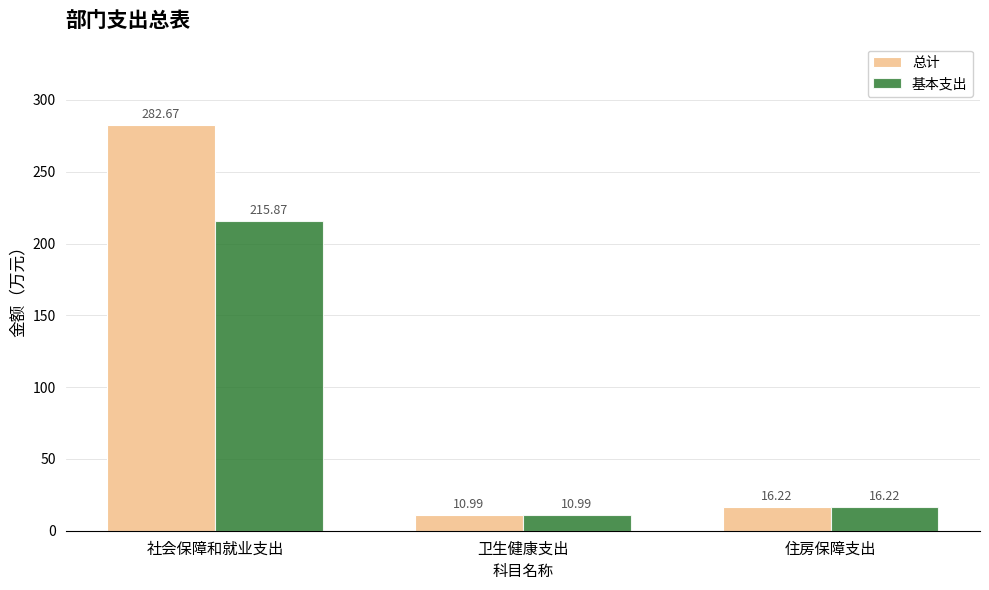

Does the chart contain stacked bars?

No